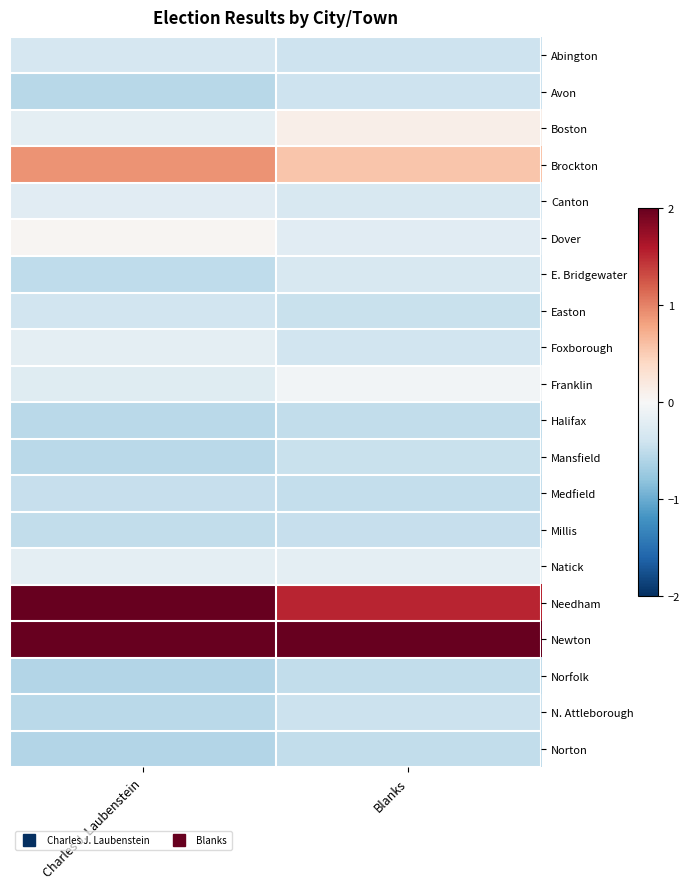

What is the spread (max minus min) of values at Blanks?

4.3